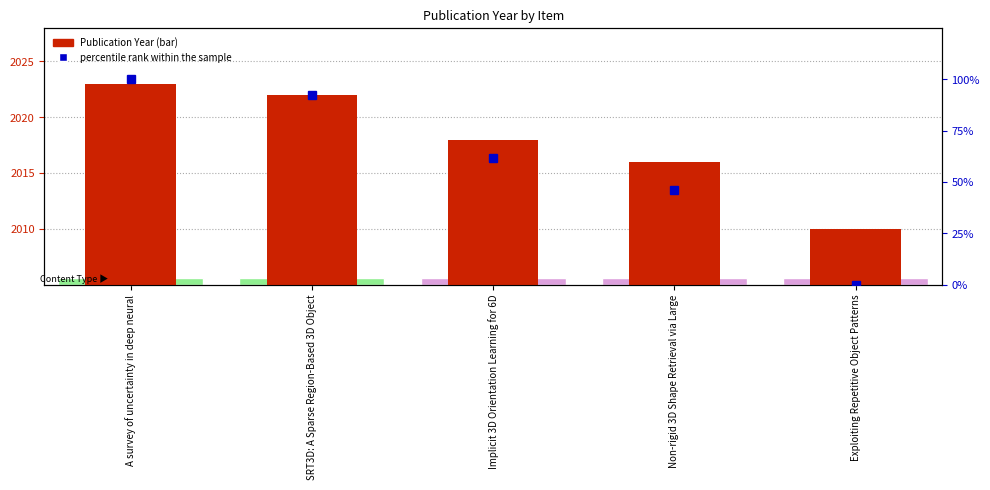

Reading left to right, list all the values displayed in this chart.

Publication Year: 2023.0	2022.0	2018.0	2016.0	2010.0
percentile rank within the sample: 100.0	92.3	61.5	46.2	0.0